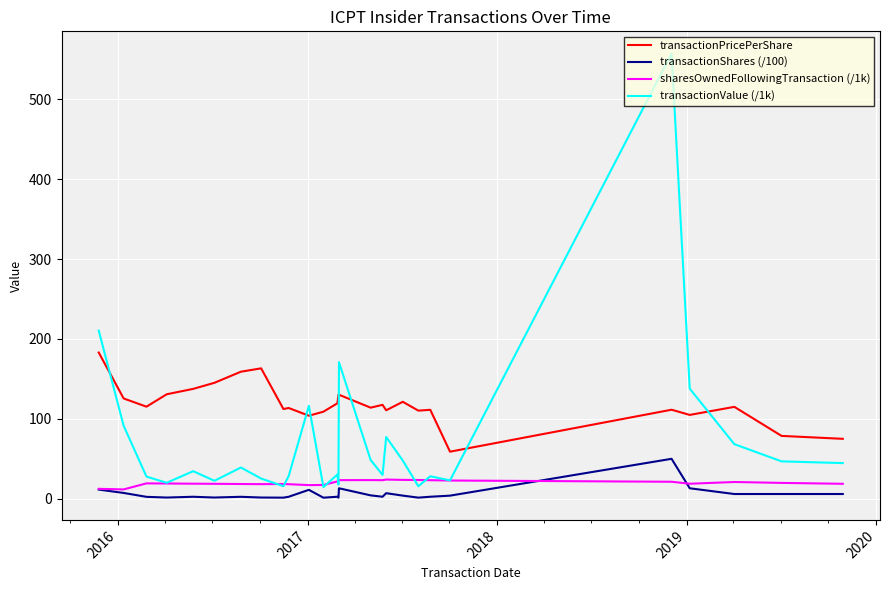

List the series in order of their peak value, highest first.

transactionValue (/1k), transactionPricePerShare, transactionShares (/100), sharesOwnedFollowingTransaction (/1k)